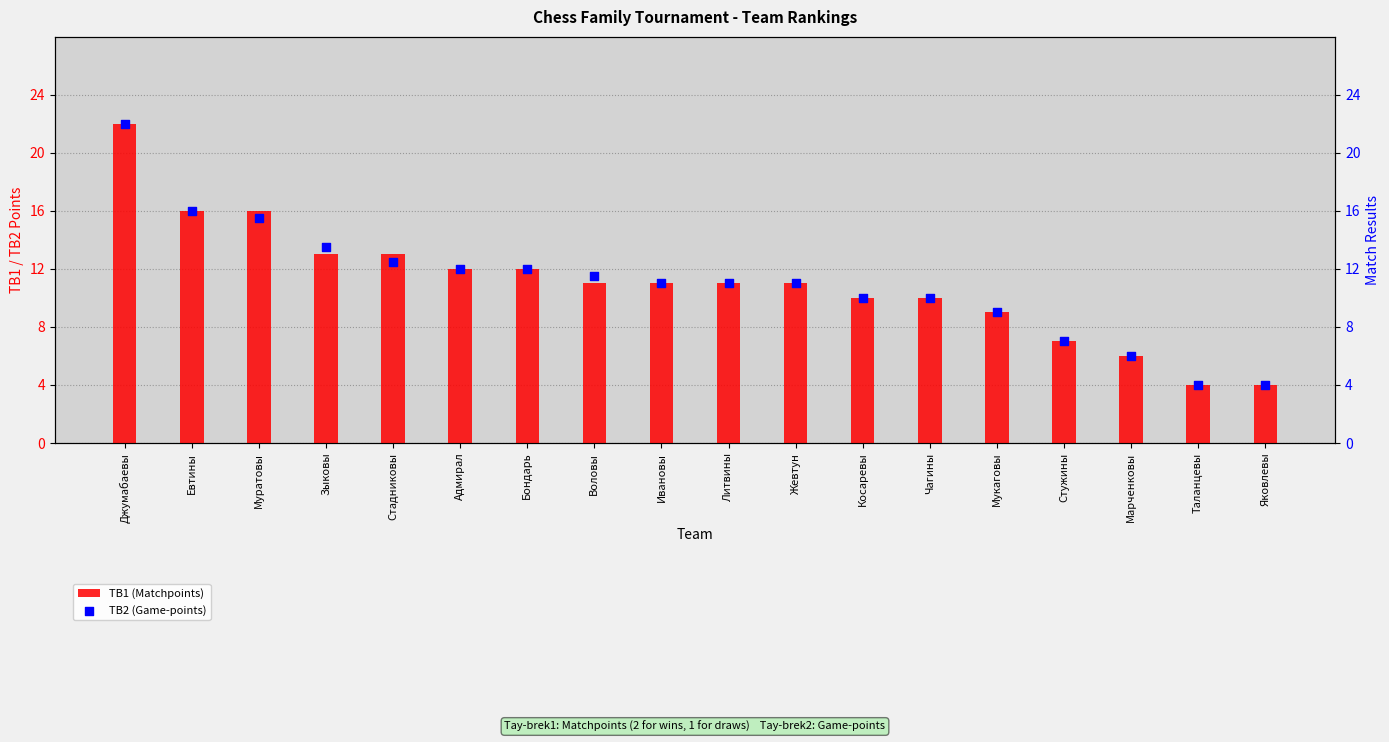

Is the value of TB1 (Matchpoints) at Джумабаевы greater than the value of TB2 (Game-points) at Зыковы?

Yes